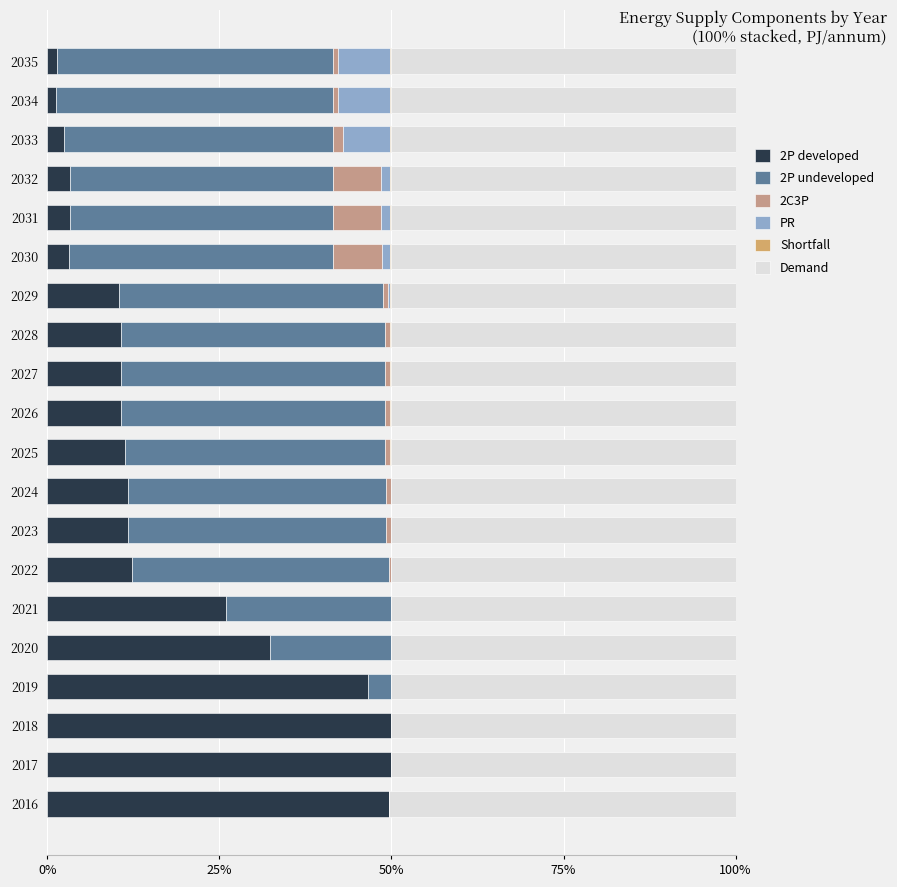

Count the number of data series in this chart.

6